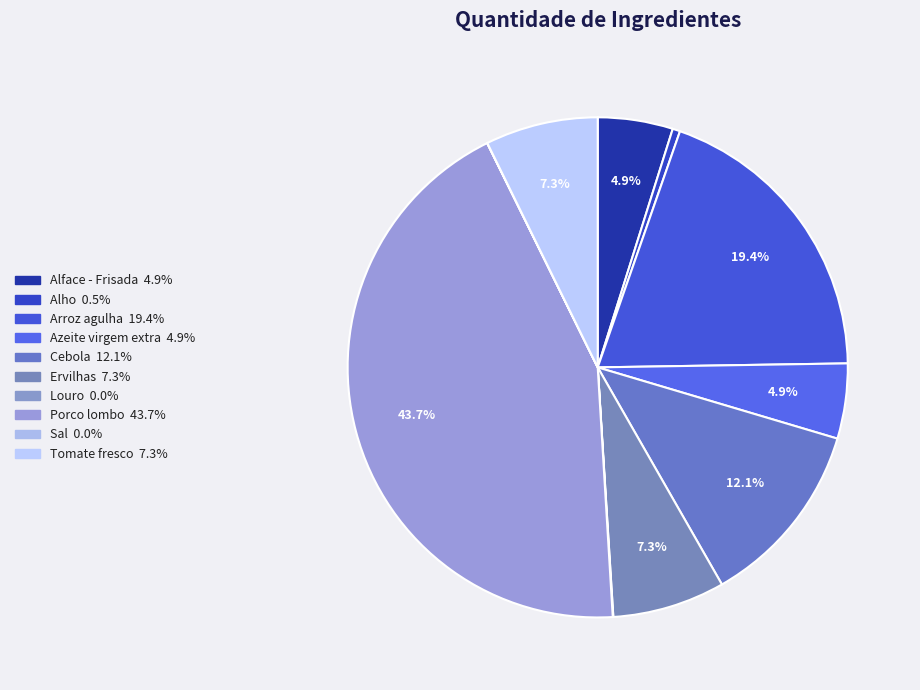

To the nearest percent, what portion does Tomate fresco represent?

7%